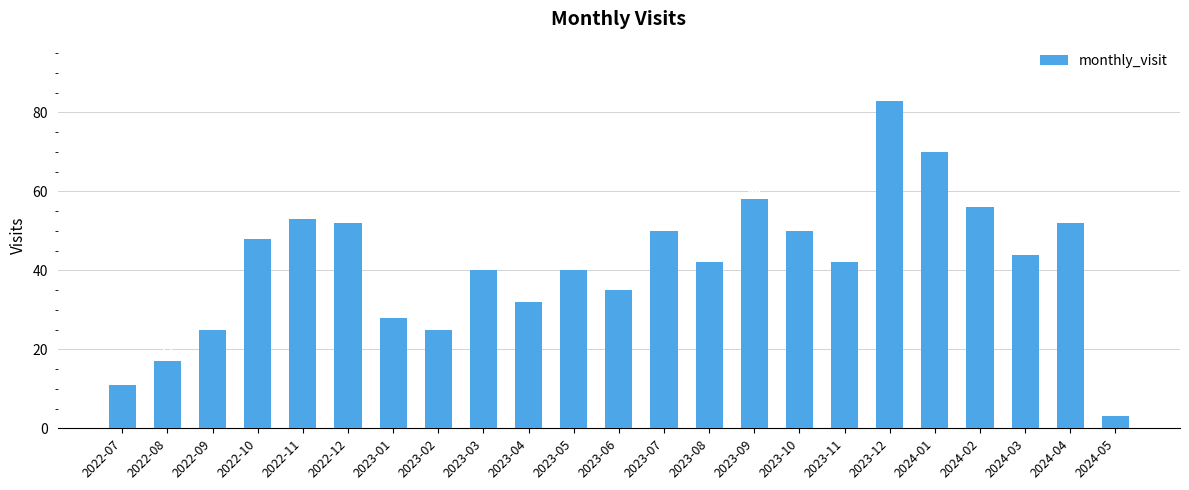

What is the minimum value shown in the chart?

3